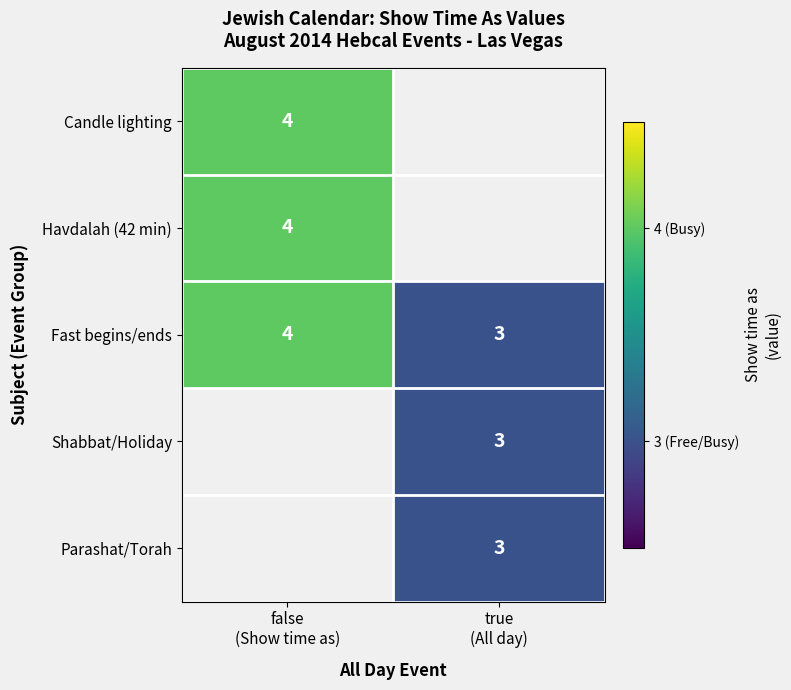

What is the sum of all Fast begins/ends values?

7